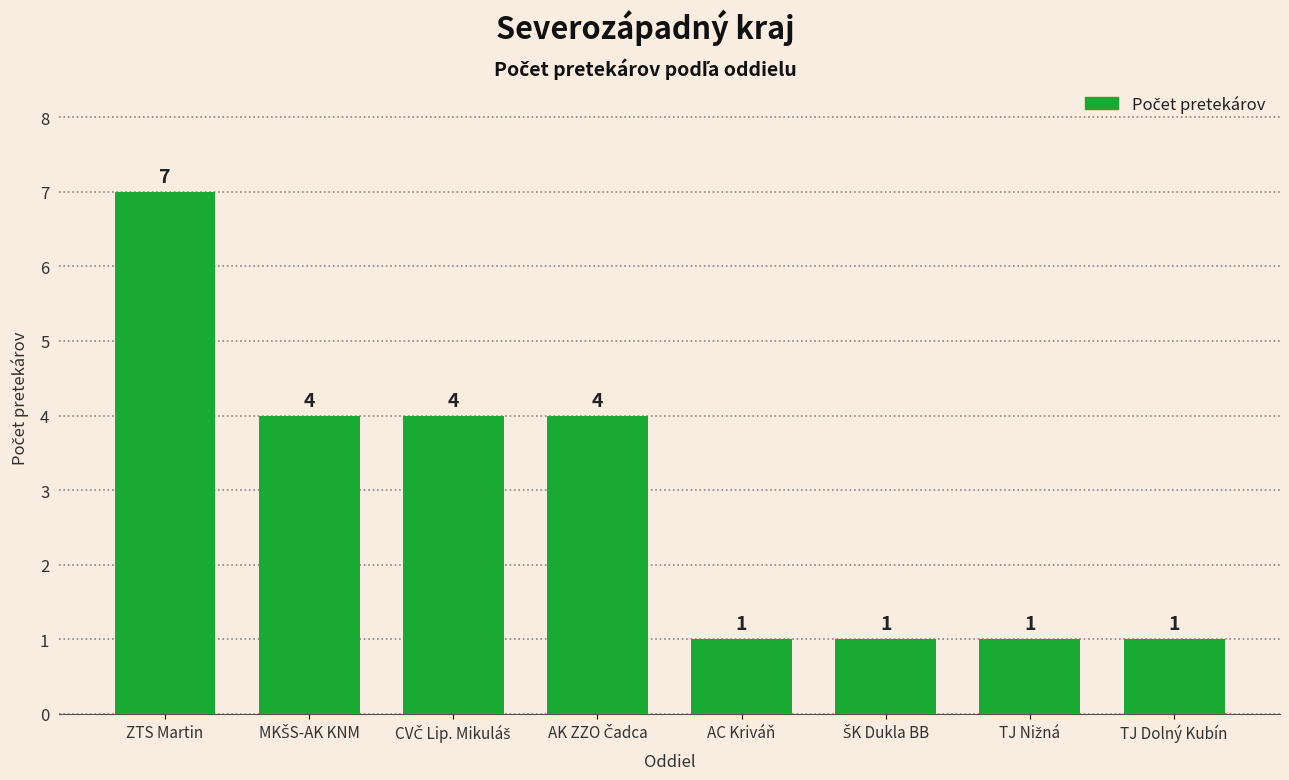

What is the greatest value displayed?

7